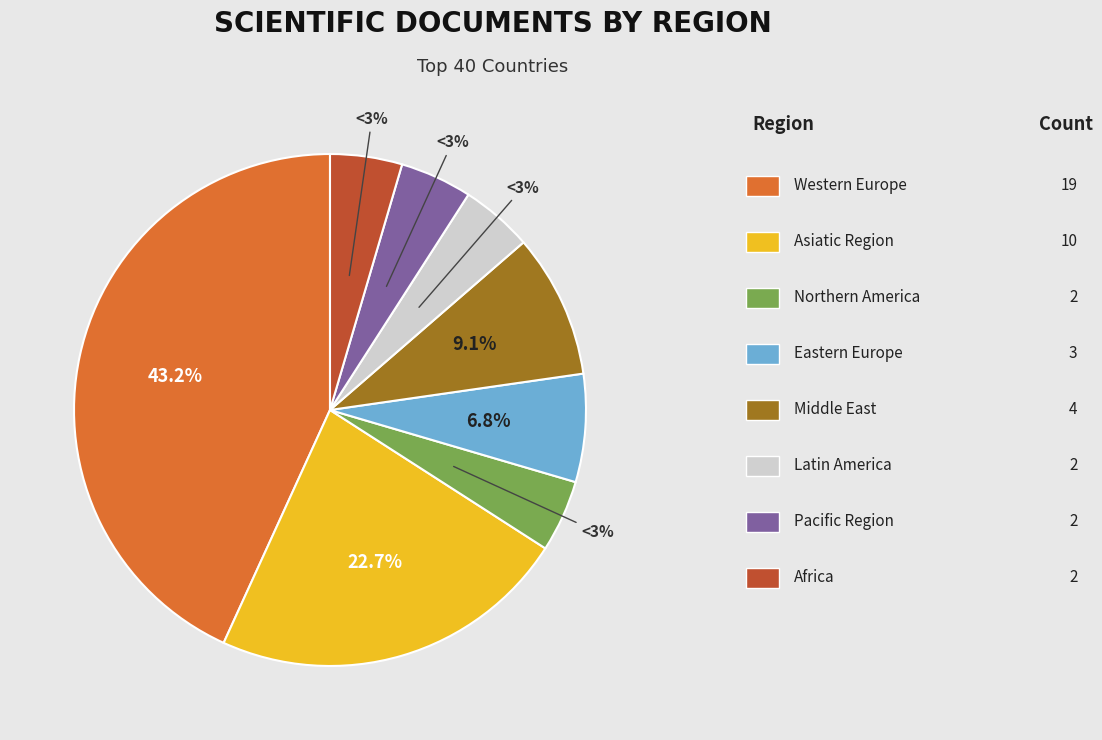

To the nearest percent, what is the average slice percentage?

12%